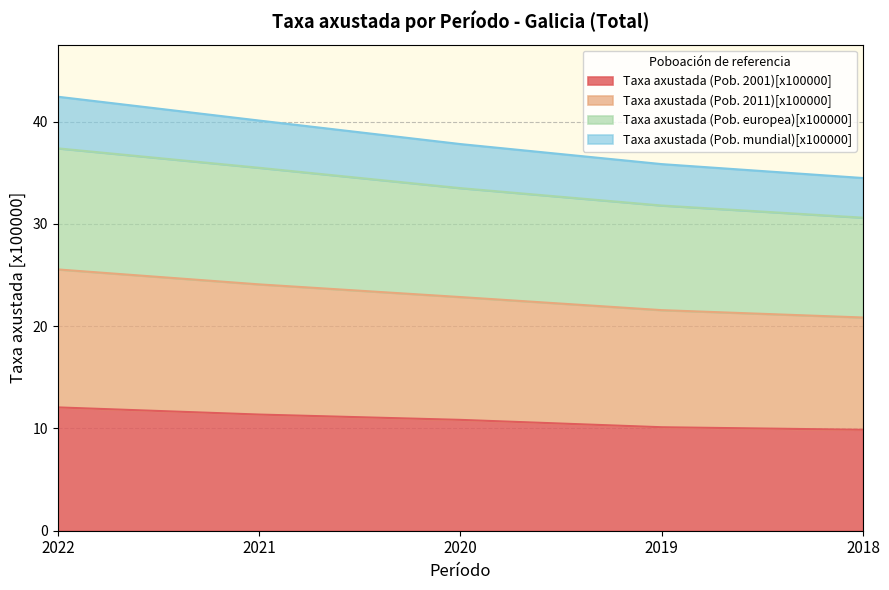

How many data points in Taxa axustada (Pob. europea)[x100000] are less than 33?

2